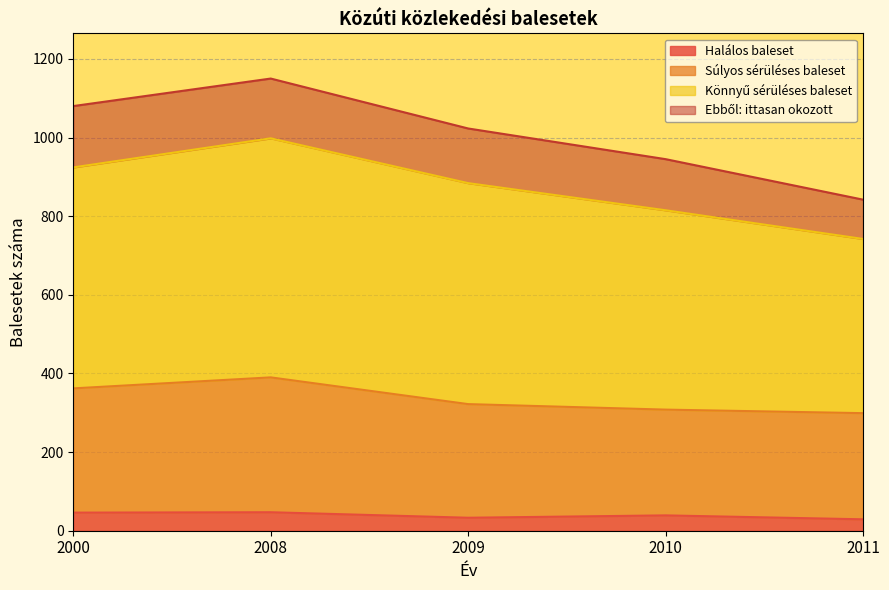

The Halálos baleset series shows 10 at 2000. True or false?

False